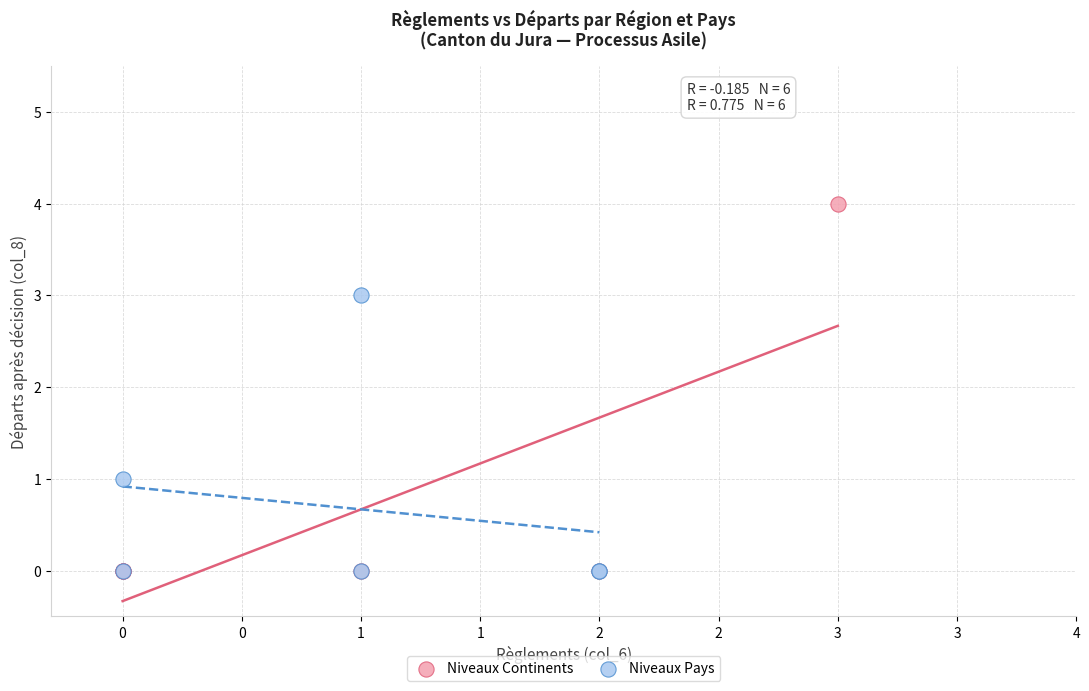

Which series contains the highest Y value?

Niveaux Continents